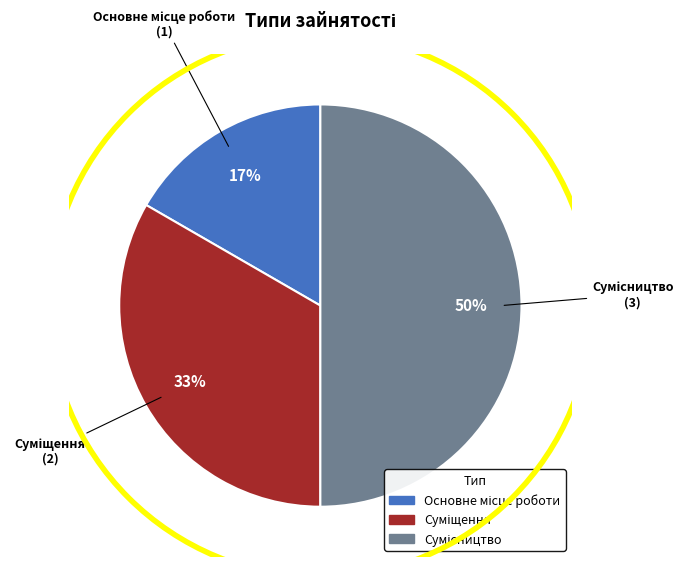

To the nearest percent, what is the difference between the largest and smallest slice percentages?

33%